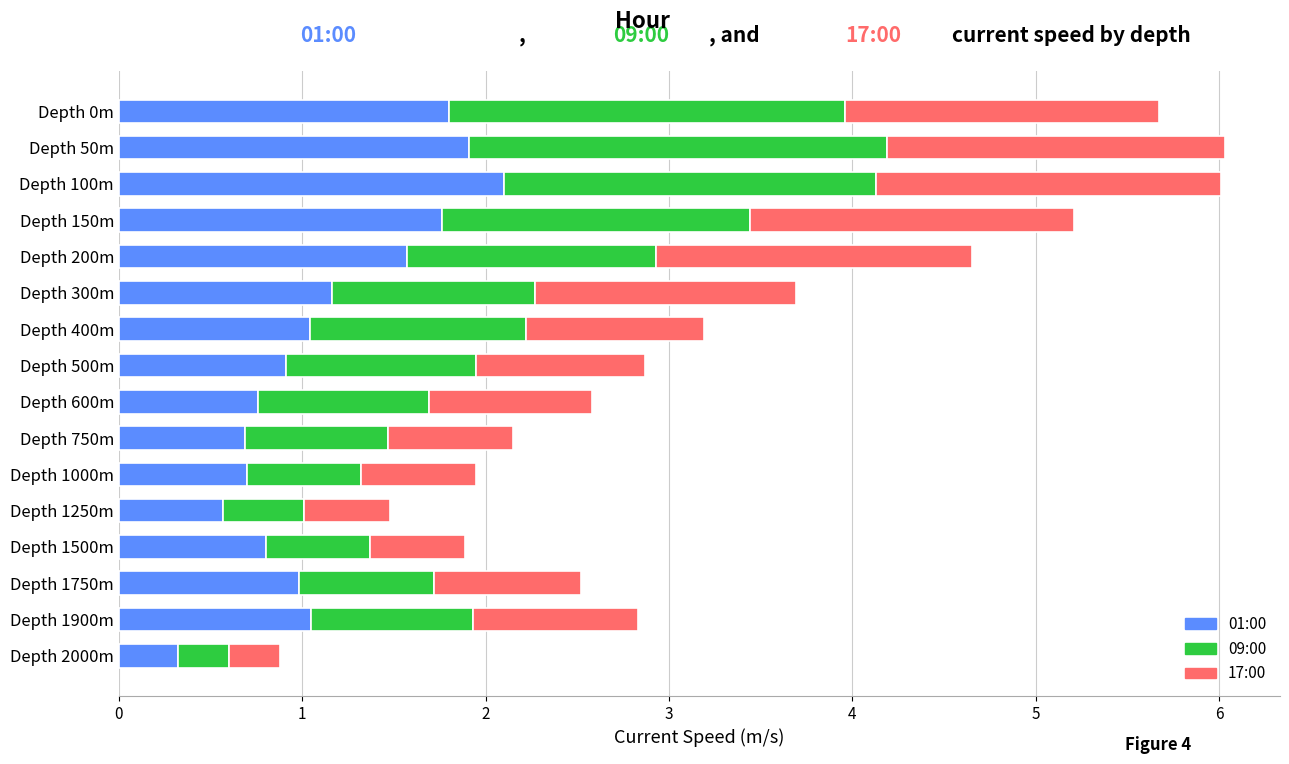

What is the total value across all series at Depth 1250m?

1.5